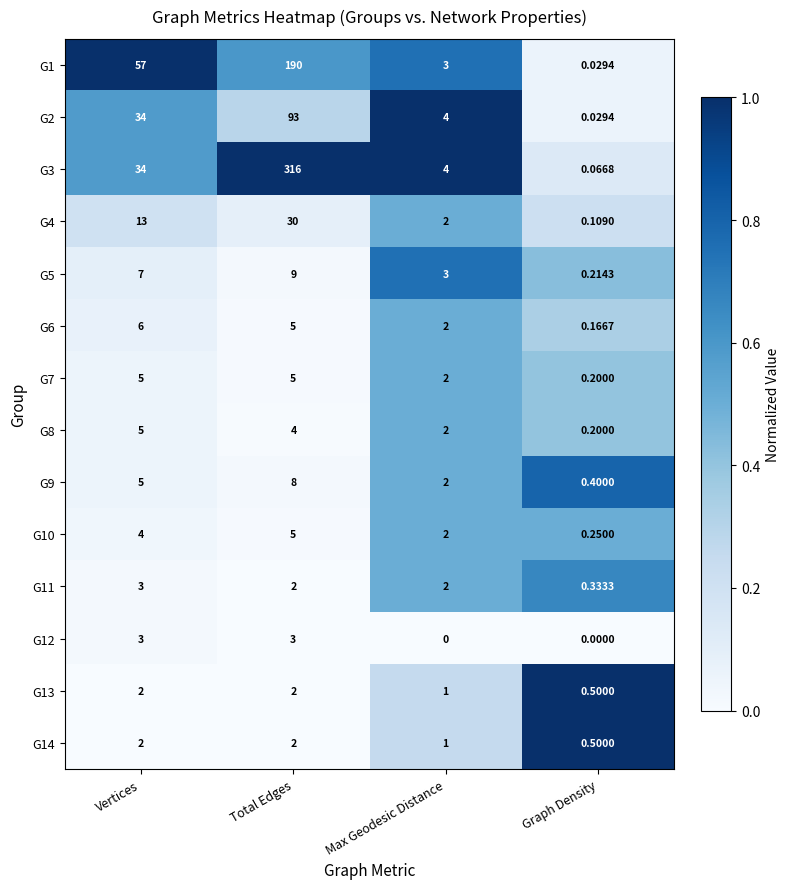

What is the greatest value displayed?

316.0